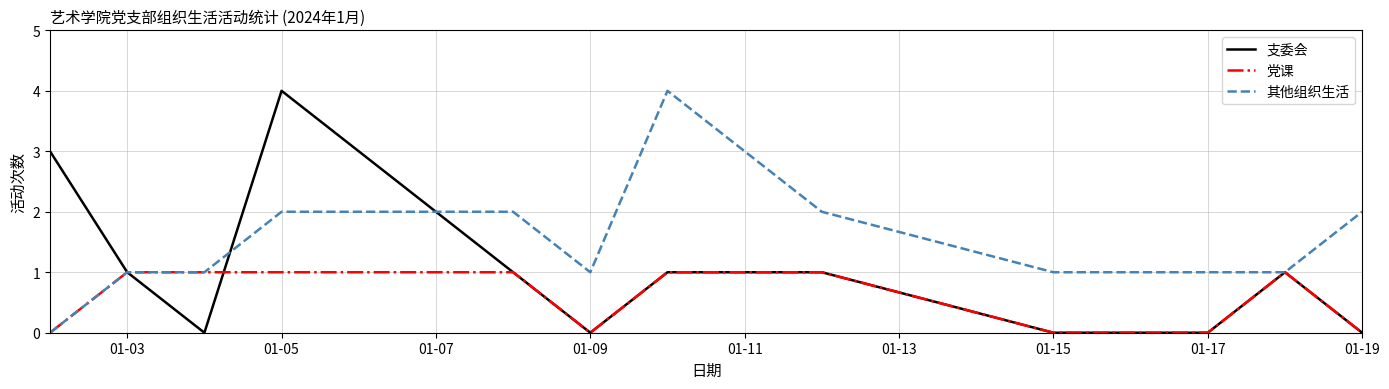

What is the greatest value displayed?

4